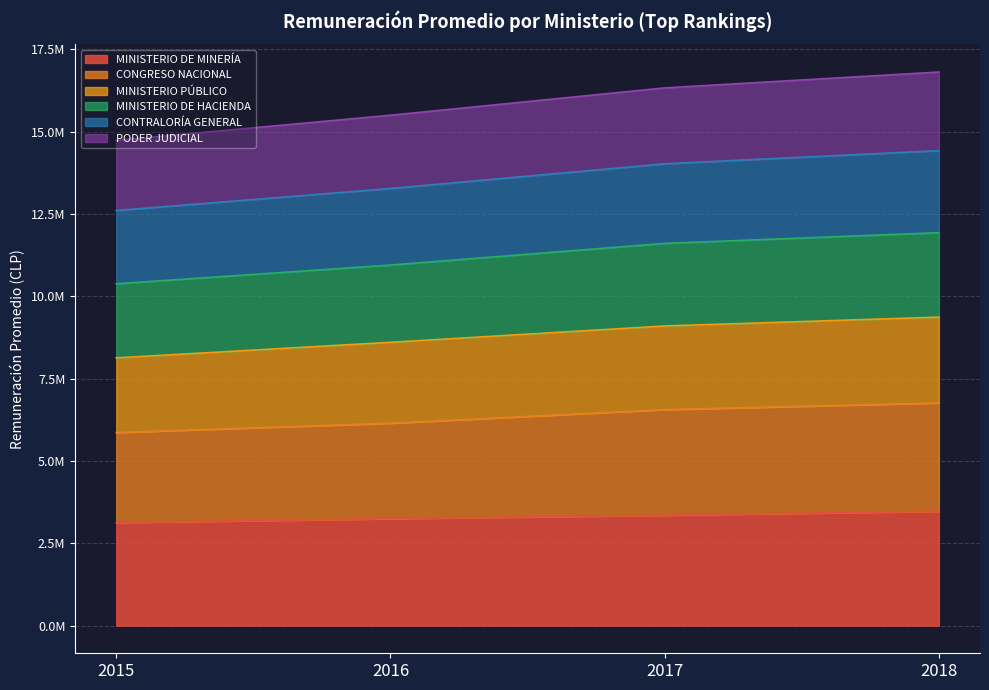

True or false: MINISTERIO DE HACIENDA and MINISTERIO DE MINERÍA intersect in this chart.

False